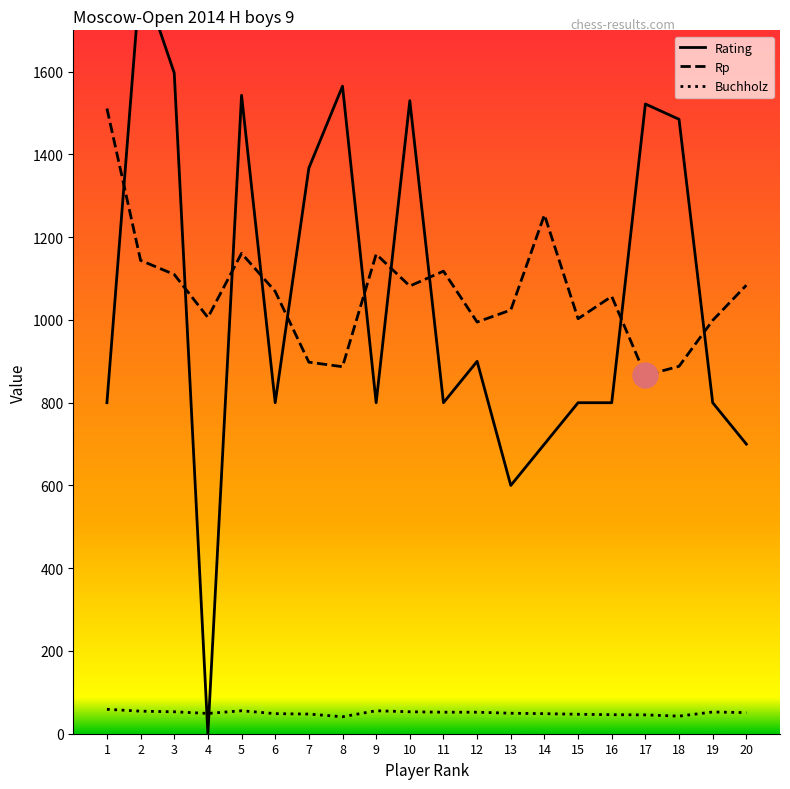

True or false: Rp and Rating cross at least once.

True